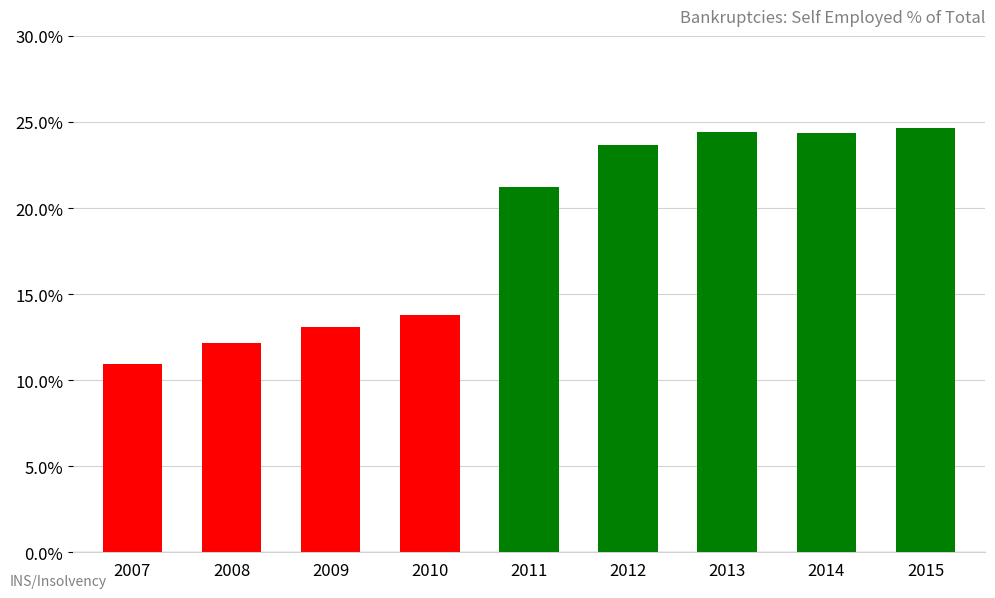

Reading left to right, what are all the values shown in this chart?

2007=10.9	2008=12.1	2009=13.1	2010=13.8	2011=21.2	2012=23.7	2013=24.4	2014=24.4	2015=24.6